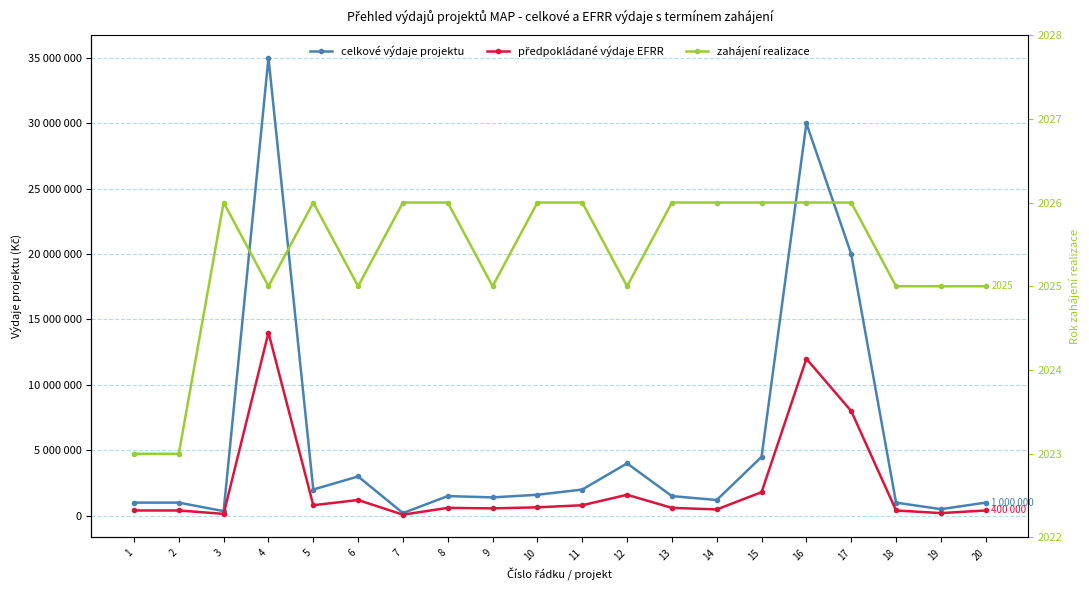

List the series in order of their peak value, lowest first.

zahájení realizace, předpokládané výdaje EFRR, celkové výdaje projektu